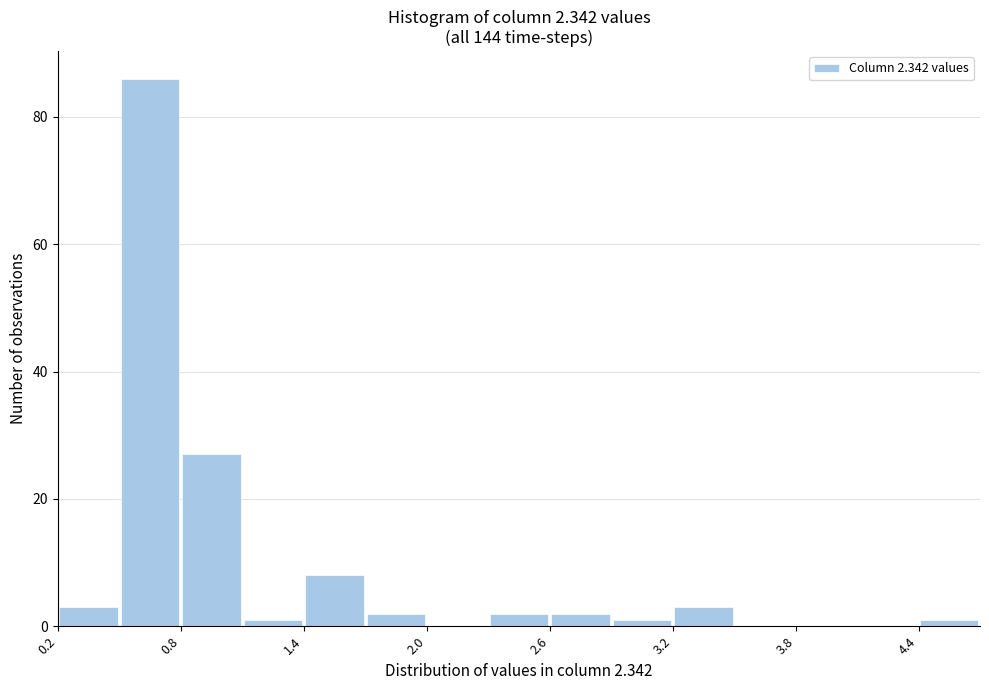

Read against the x-axis, roughly where is the centre of the tallest bar?

0.7